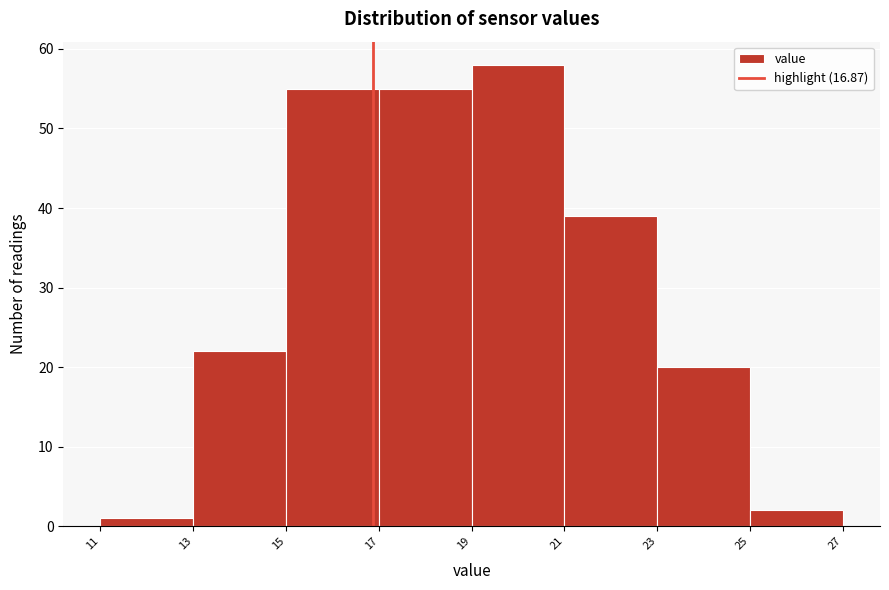

Reading left to right, transcribe this chart: for each bar, give the range it covers on the x-axis and its height. The values are not printed on the chart, so give them approximately, as read against the axis.

11 to 13: 1
13 to 15: 22
15 to 17: 55
17 to 19: 55
19 to 21: 58
21 to 23: 39
23 to 25: 20
25 to 27: 2